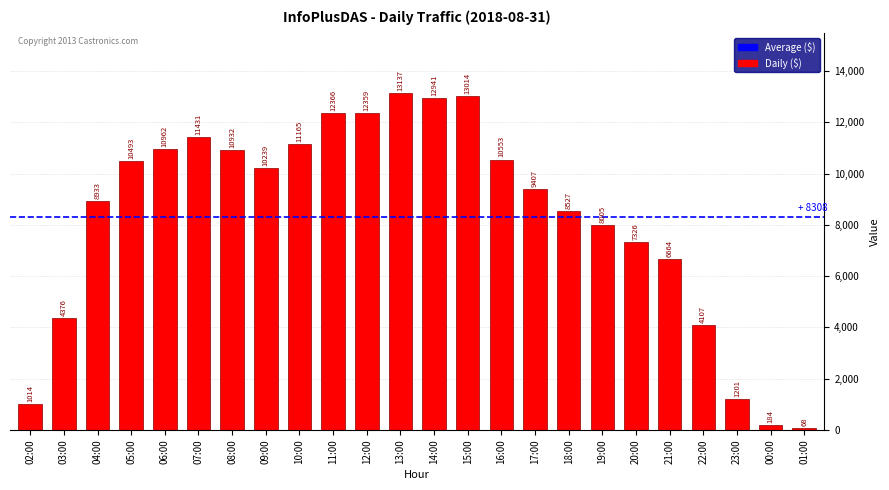

Reading left to right, transcribe all the data shown in this chart.

02:00=1014	03:00=4376	04:00=8933	05:00=10493	06:00=10962	07:00=11431	08:00=10932	09:00=10239	10:00=11165	11:00=12366	12:00=12359	13:00=13137	14:00=12941	15:00=13014	16:00=10553	17:00=9407	18:00=8527	19:00=8005	20:00=7326	21:00=6664	22:00=4107	23:00=1201	00:00=184	01:00=68